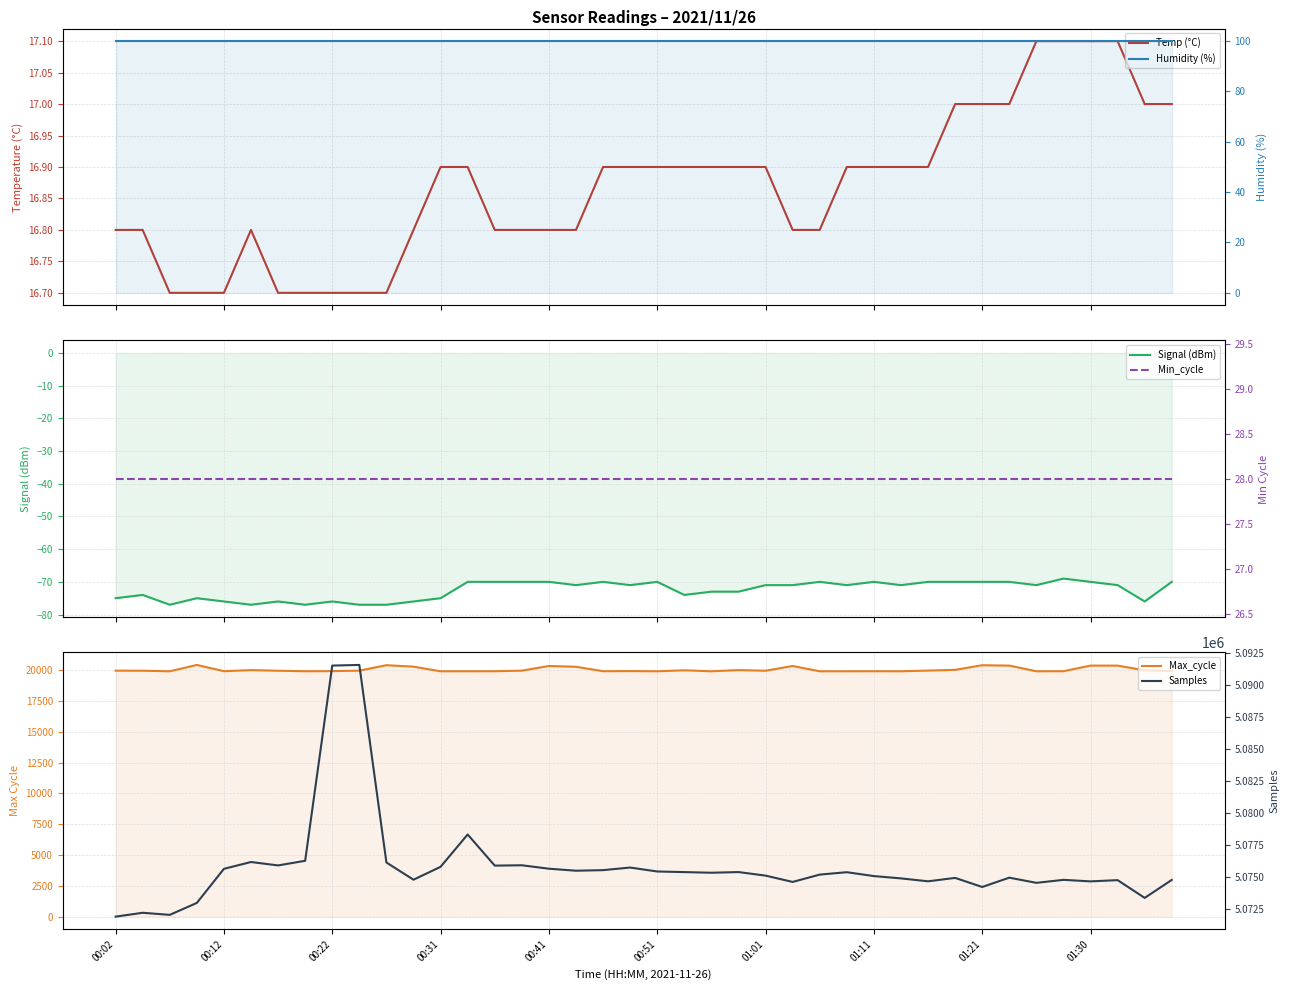

Rank the series at 29 from highest to lowest value.

Samples, Max_cycle, Humidity (%), Min_cycle, Temp (°C), Signal (dBm)